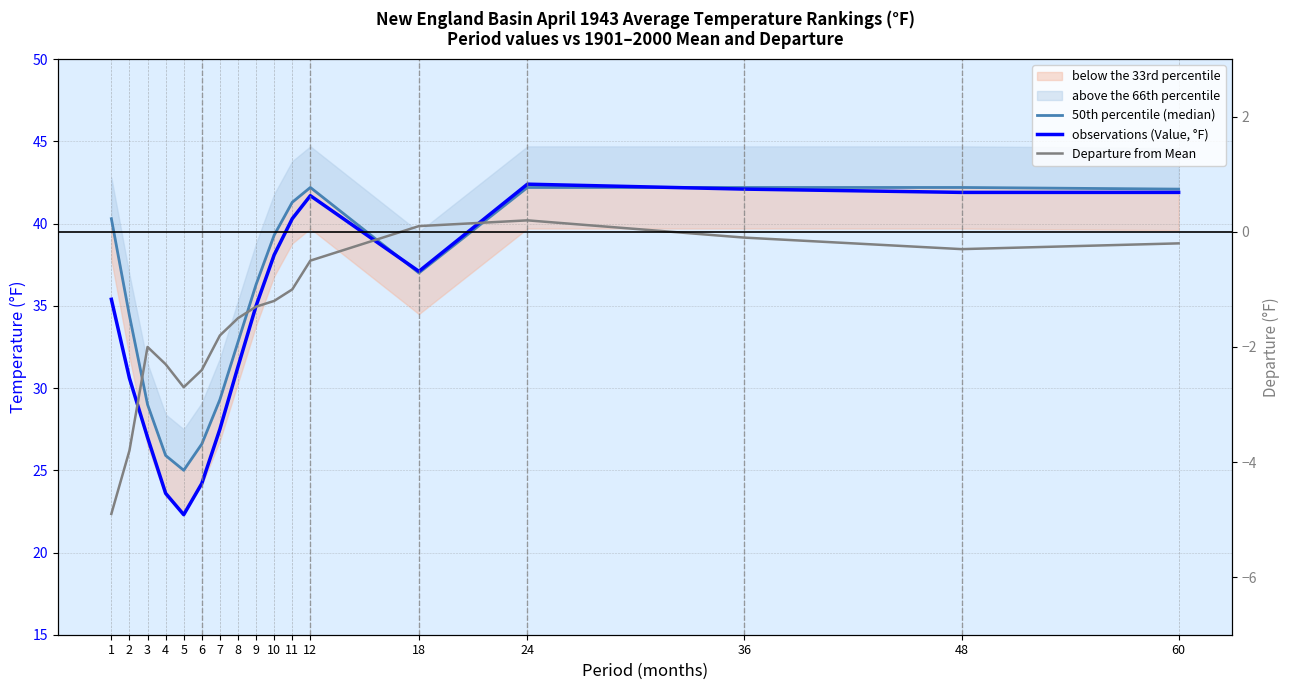

What is the difference between the maximum and minimum values in the Departure from Mean series?

5.1